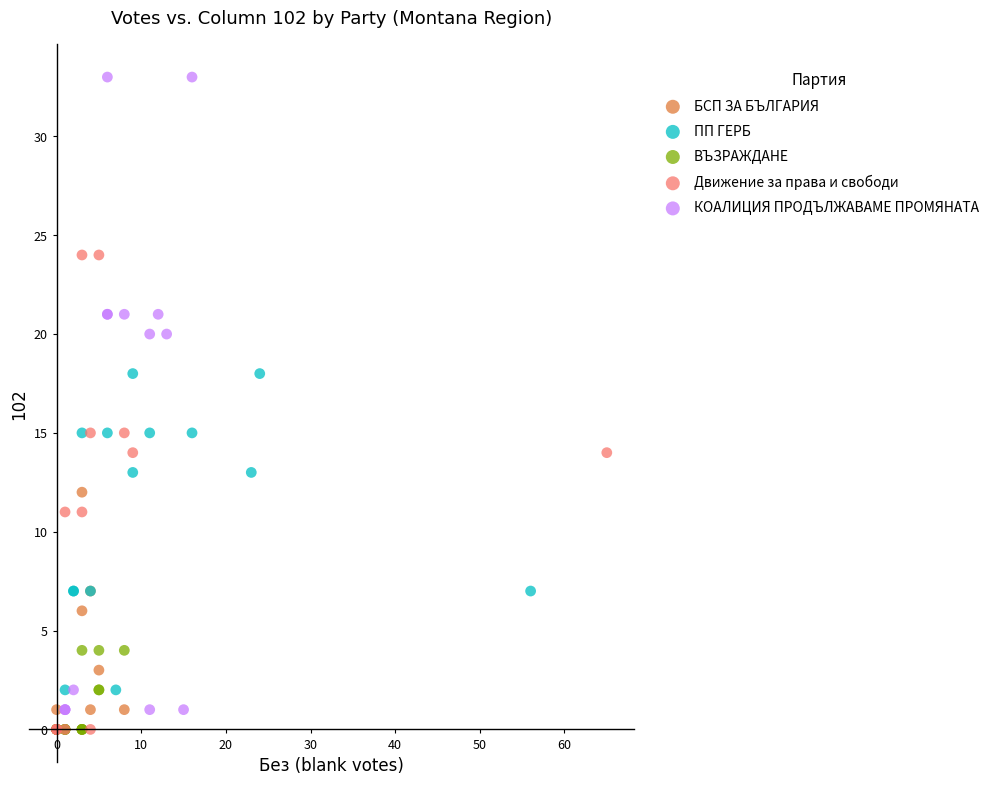

Which series reaches the maximum Y coordinate?

КОАЛИЦИЯ ПРОДЪЛЖАВАМЕ ПРОМЯНАТА